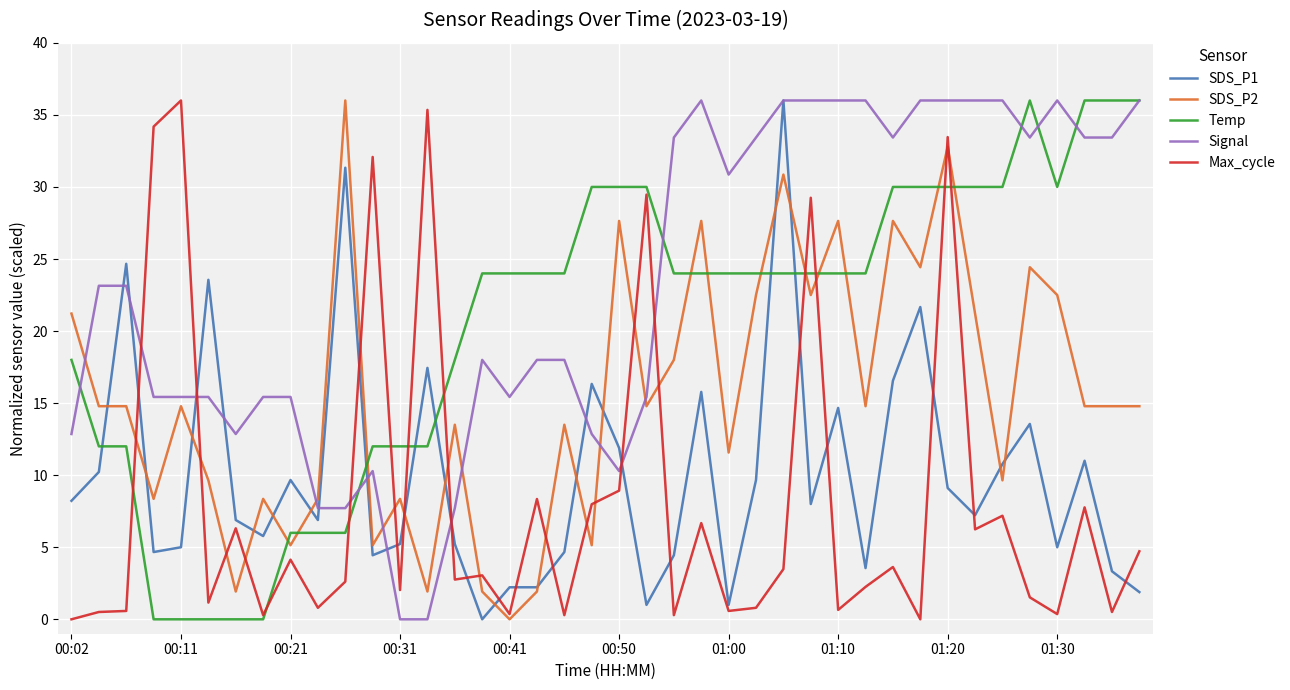

What is the highest value of the Max_cycle series?

36.0